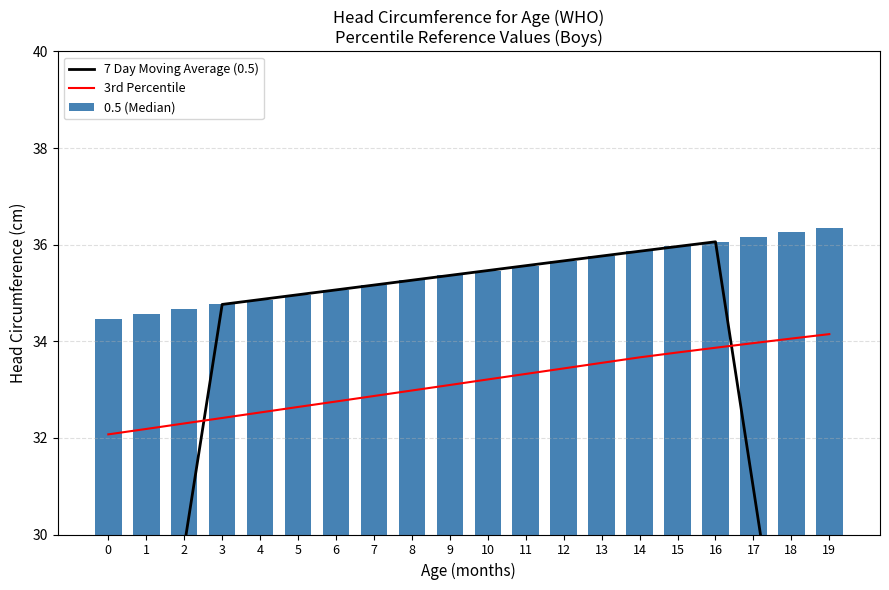

At how many categories does at least one series exceed 30?

20